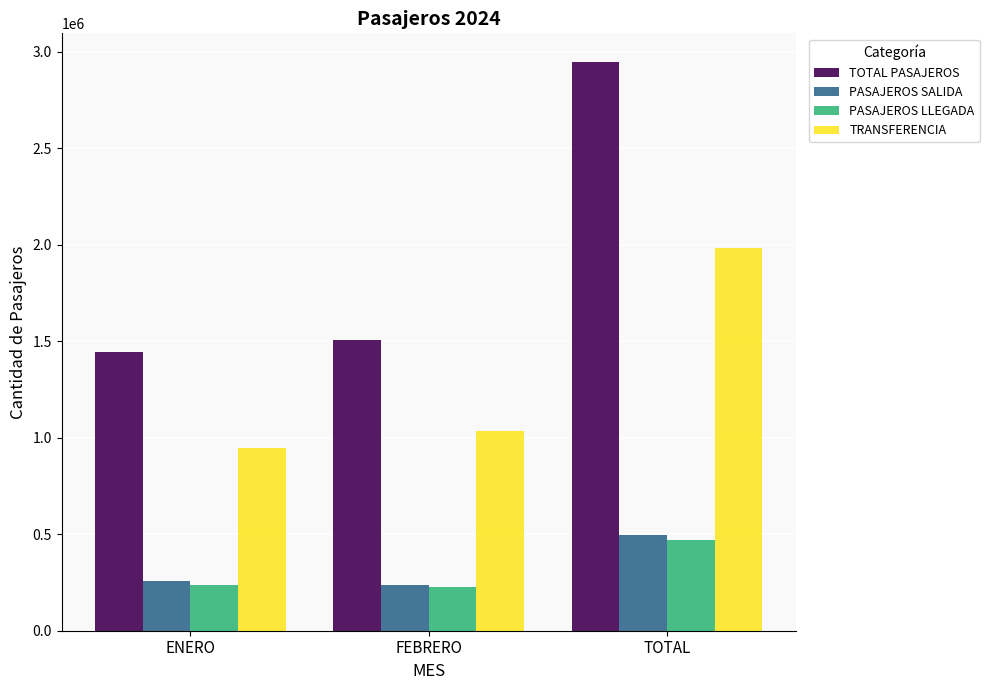

What is the smallest value displayed?

228734